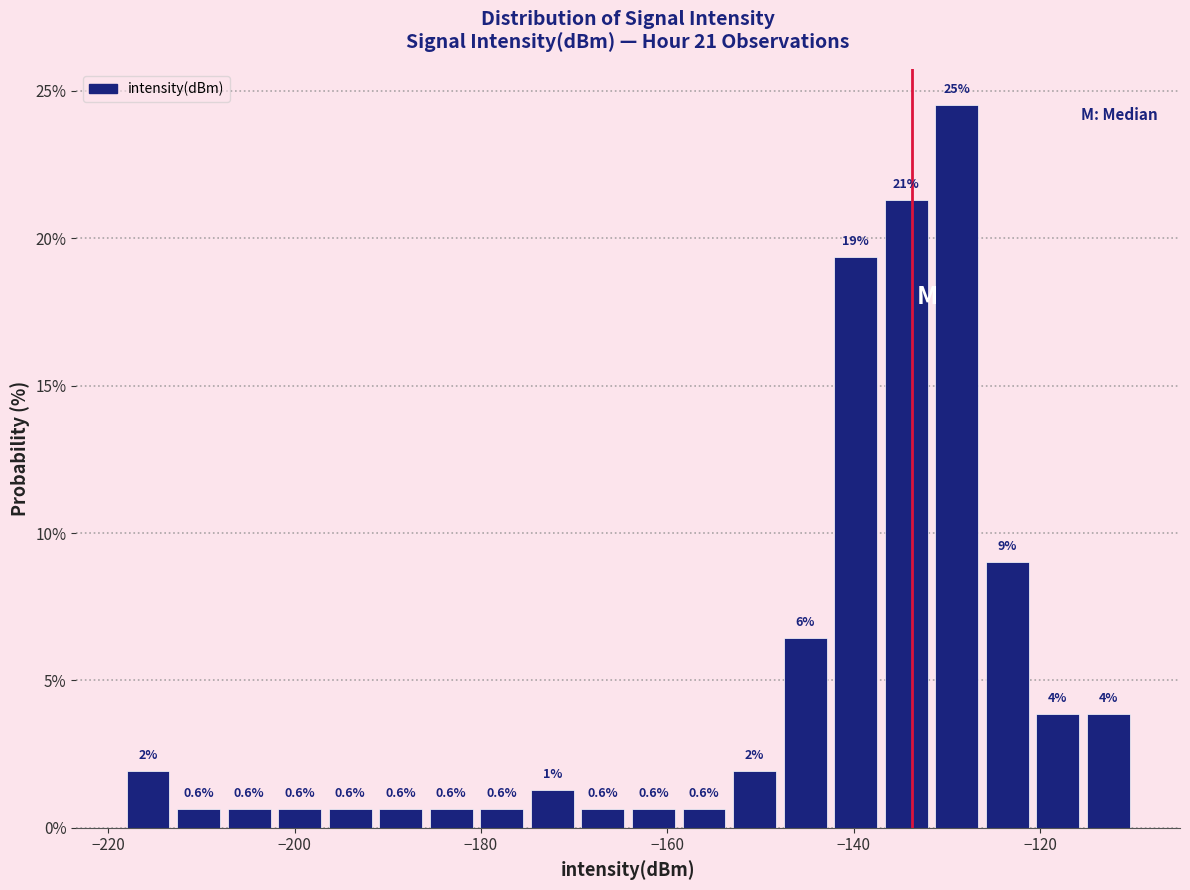

Around what value on the x-axis is the tallest bar? Give the approximate position of its centre, as read against the axis.

-128